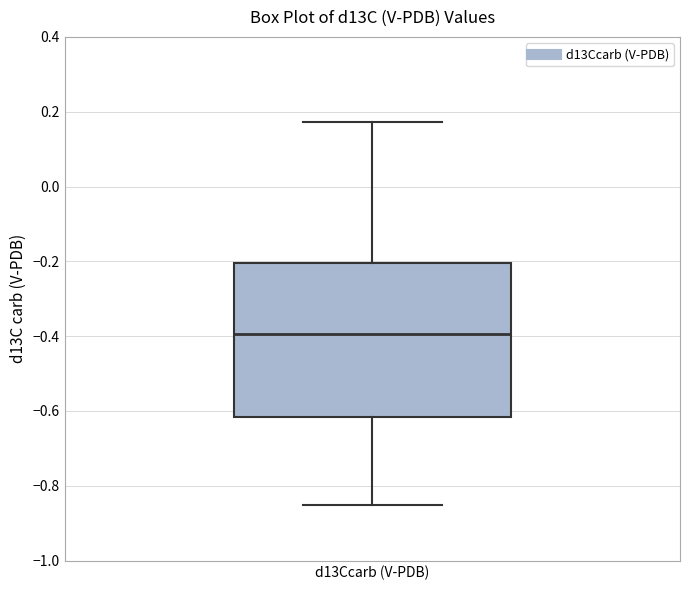

Where does the upper whisker of the box for d13Ccarb (V-PDB) end on the y-axis? The values are not printed on the chart, so give them approximately, as read against the axis.

0.18